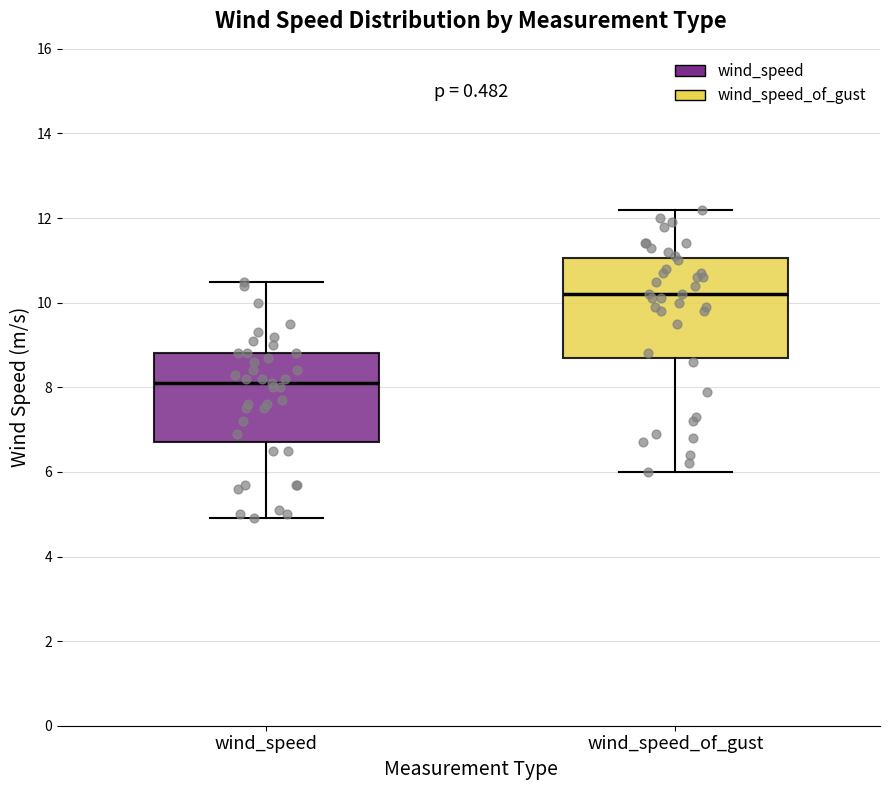

Comparing the boxes themselves (not the whiskers), which one is the tallest?

wind_speed_of_gust